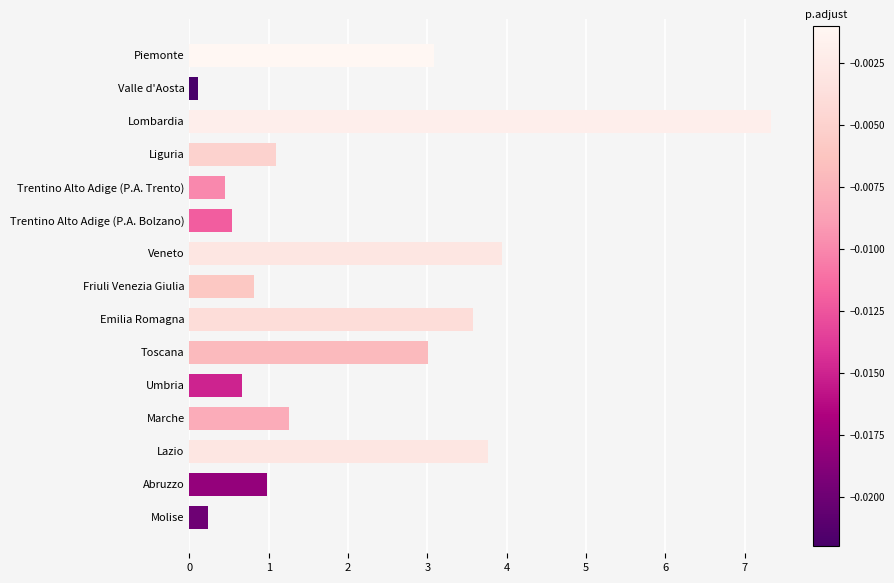

What is the change in value from Liguria to Toscana?

+1.9